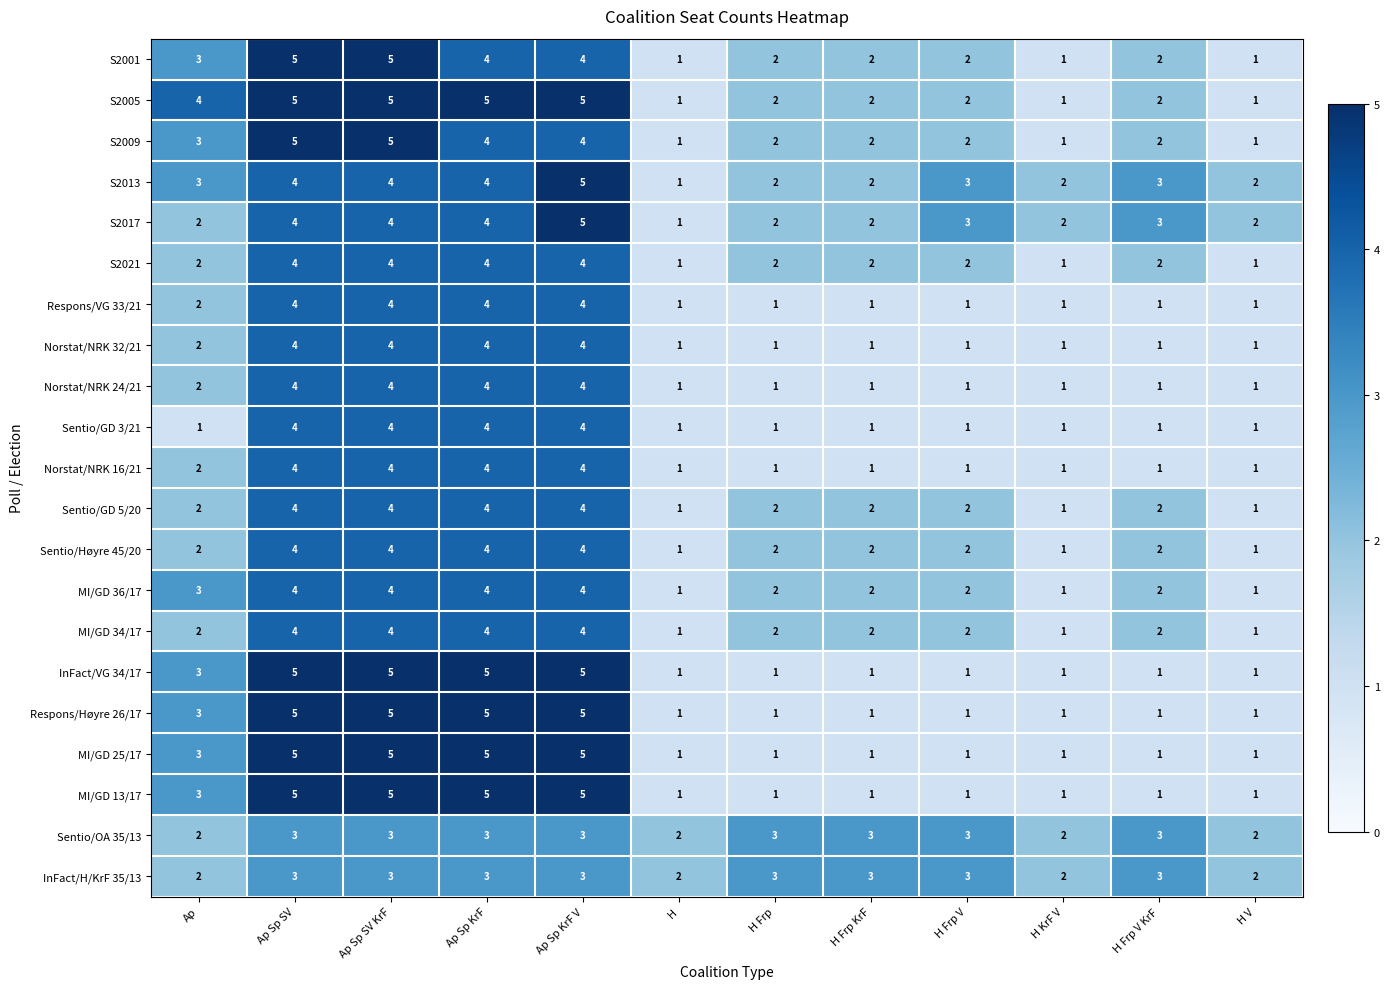

At how many categories does at least one series exceed 1?

12